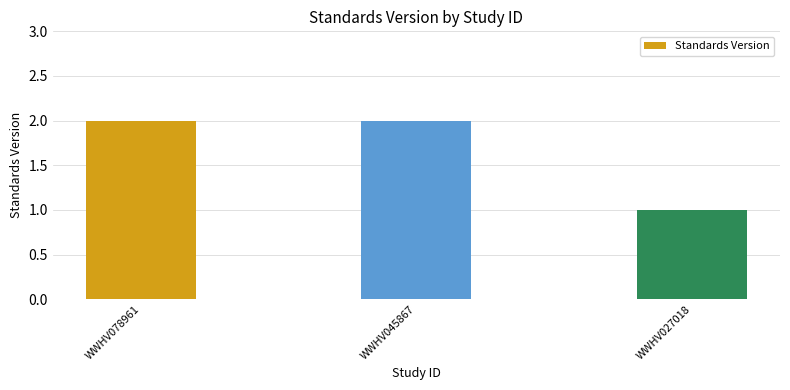

What is the difference between the values at WWHV078961 and WWHV027018?

1